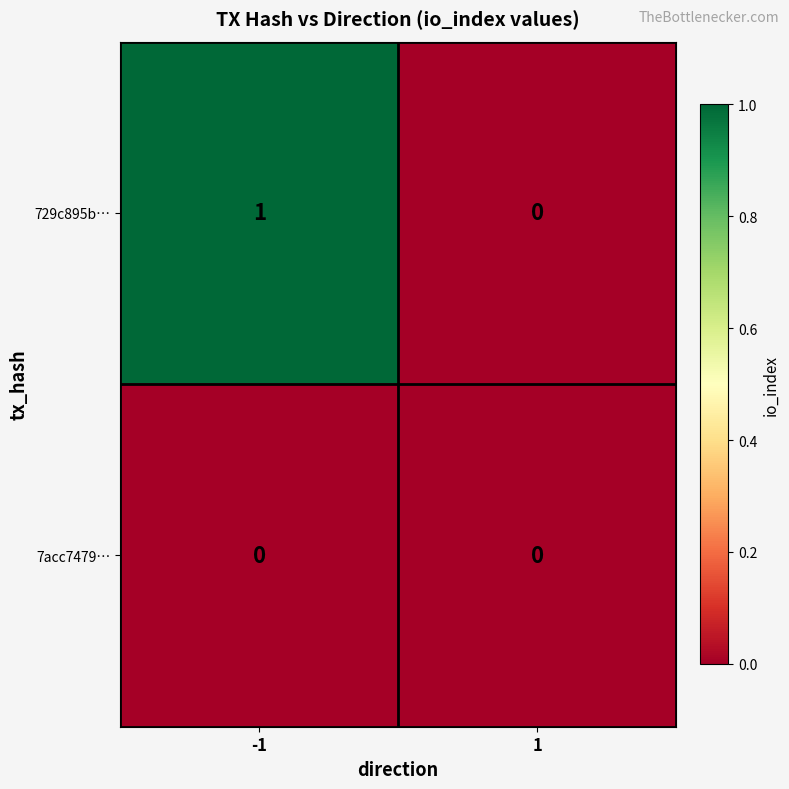

At -1, list the series in order from smallest to largest.

7acc7479…, 729c895b…